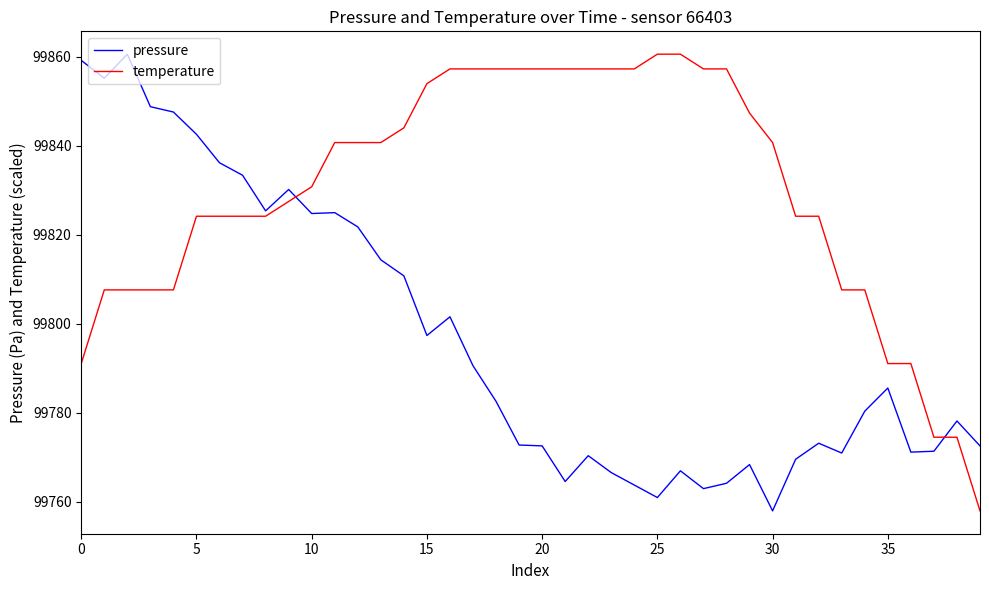

Which series ends up on top after the final intersection of pressure and temperature?

pressure